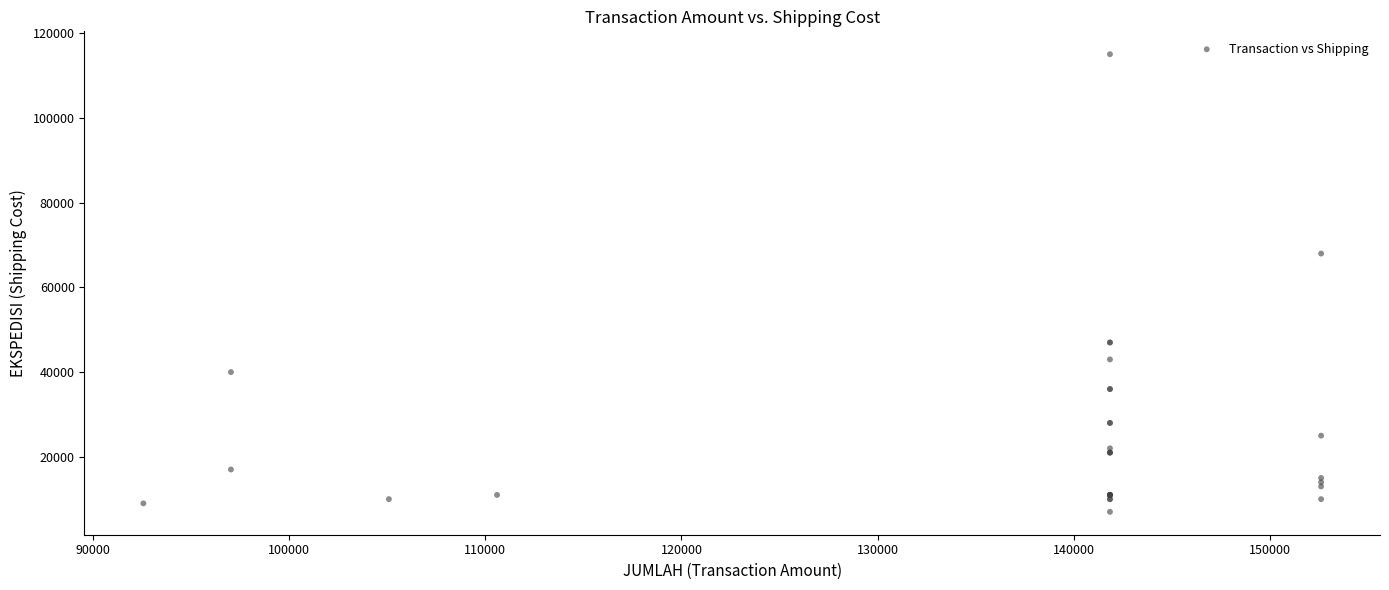

What Y value in the scatter plot is closest to 61044?

68000